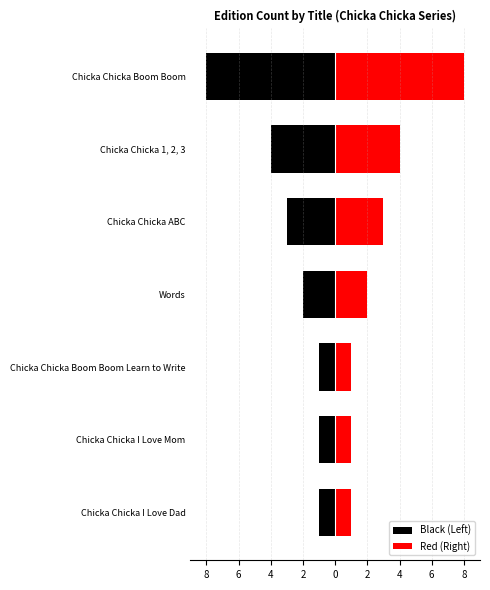

What is the sum of the Black (Left) values at Words and Chicka Chicka I Love Dad?

-3